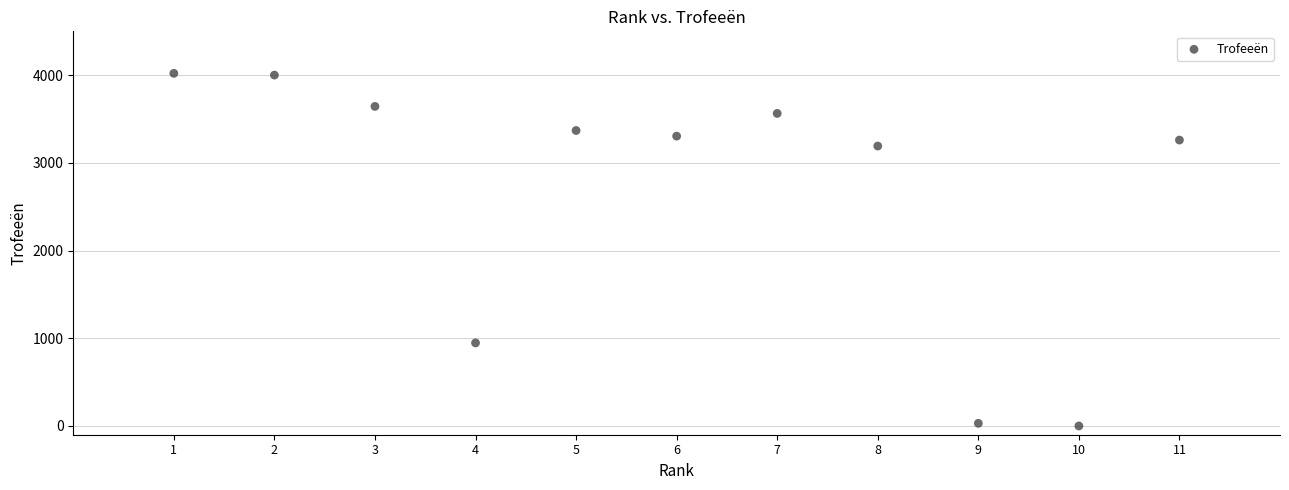

What is the average X value?

6